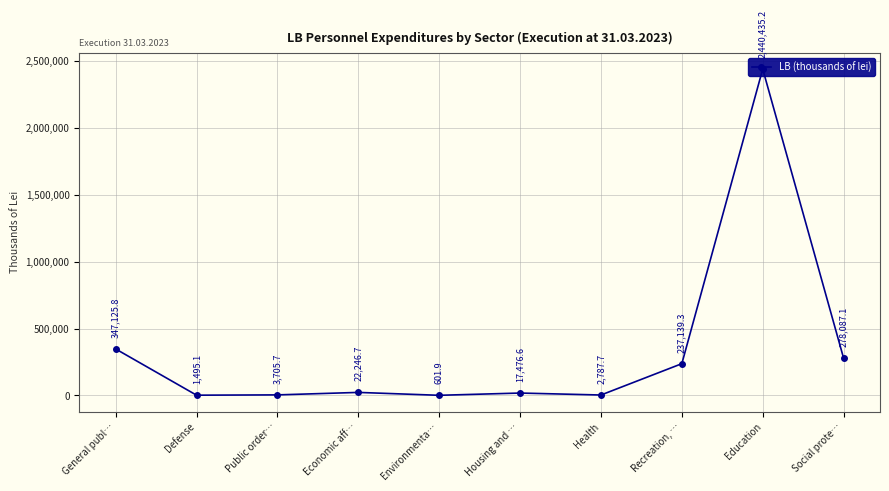

Does the chart display data point markers on the line(s)?

Yes